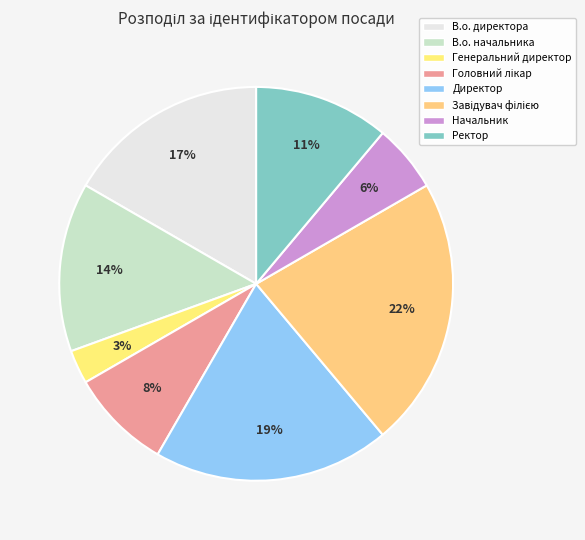

Count the number of slices in the pie.

8